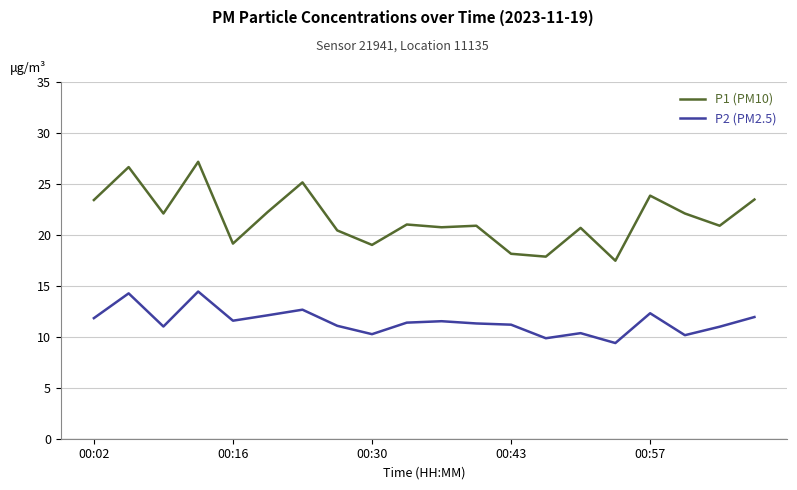

What is the highest value of the P2 (PM2.5) series?

14.4